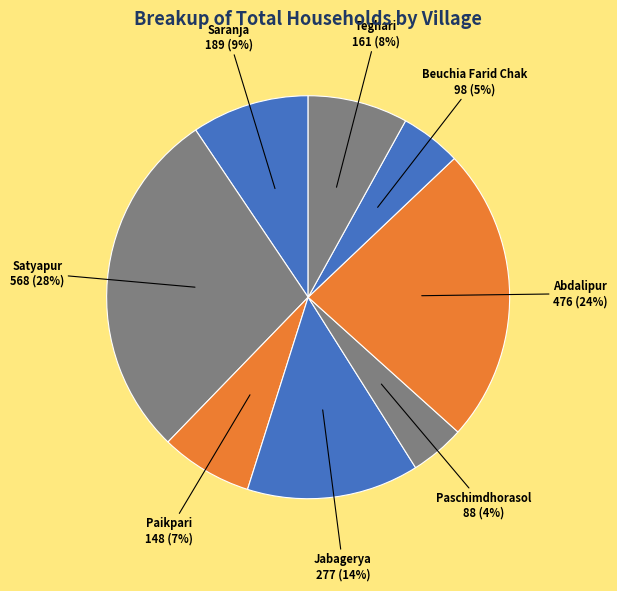

Which slice is the largest?

Satyapur